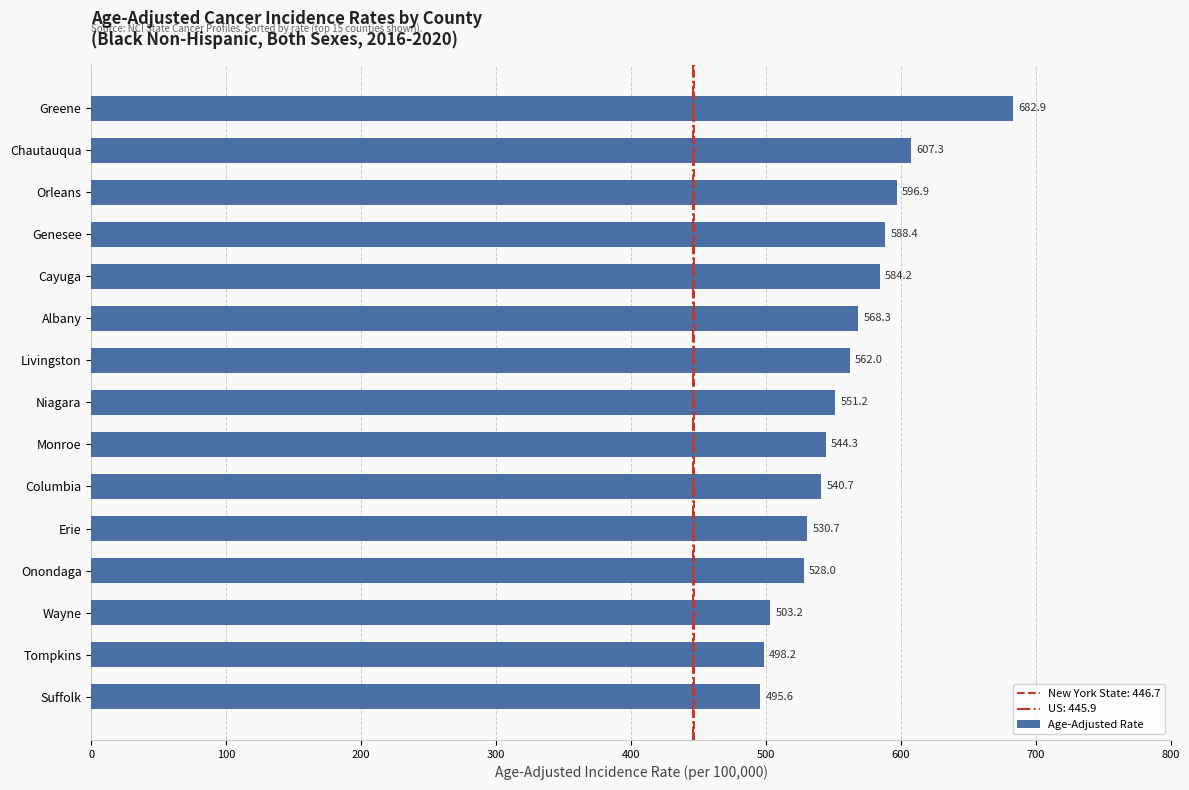

What is the difference between the maximum and minimum values?

187.3